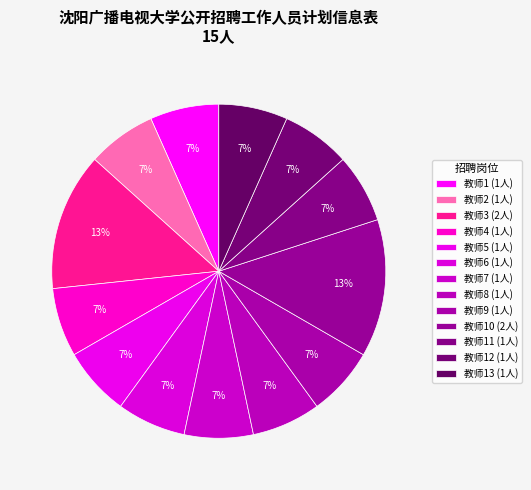

Which category has the biggest portion of the pie?

教师3